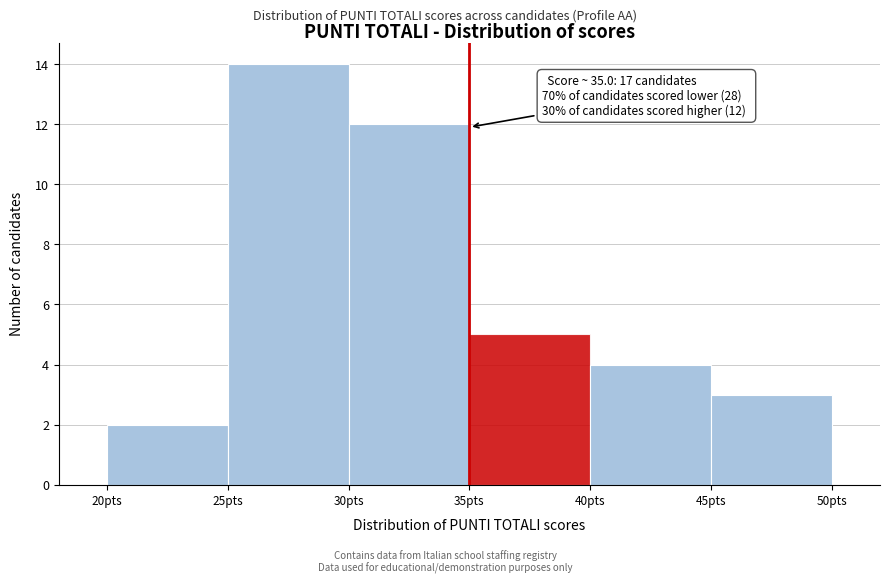

Over which range of the x-axis is the bar tallest?

25 to 30